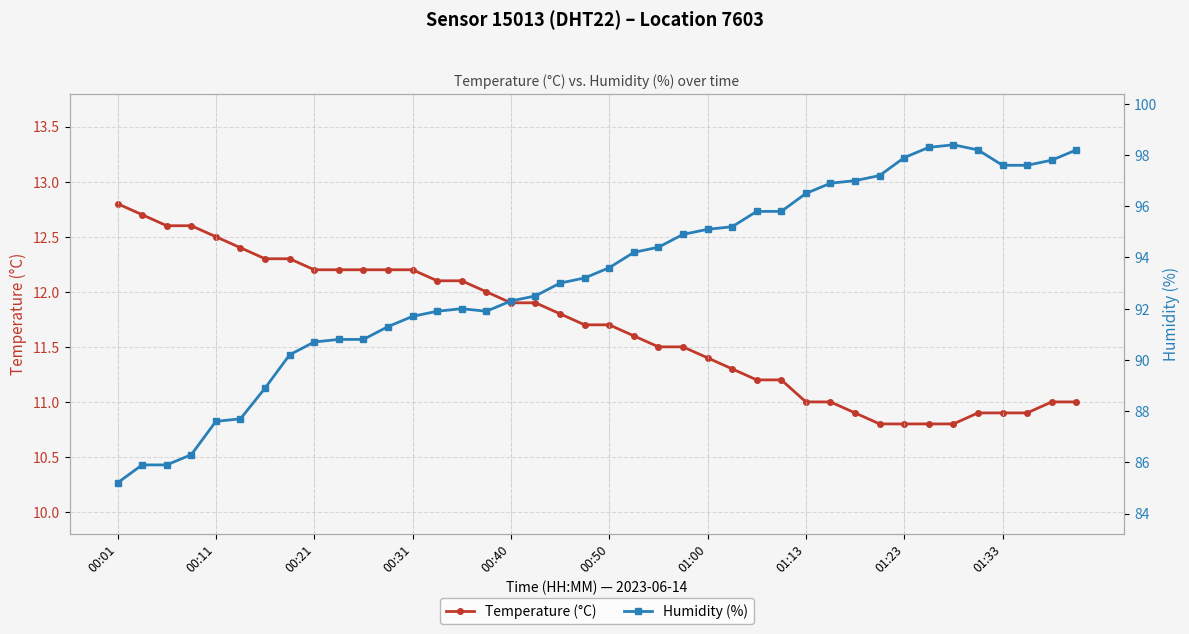

What is the lowest value of the Temperature (°C) series?

10.8